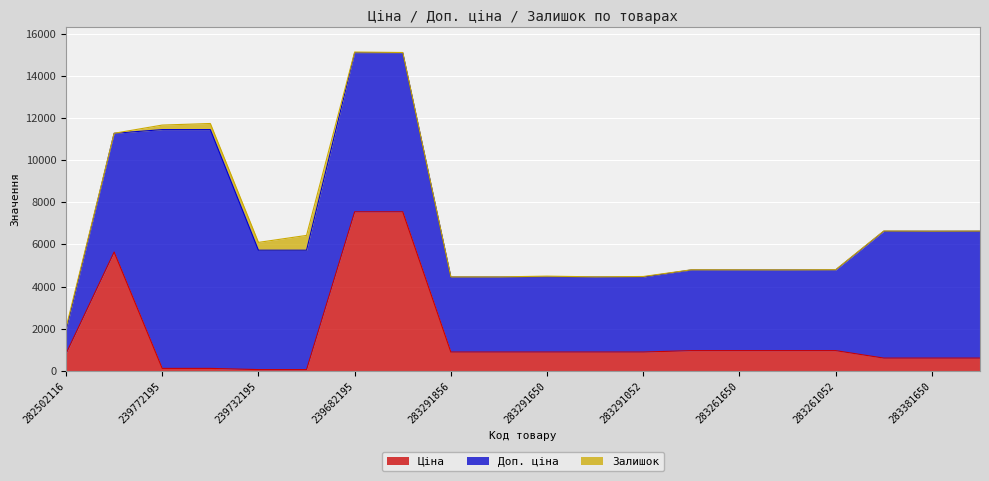

True or false: Доп. ціна and Залишок intersect in this chart.

False